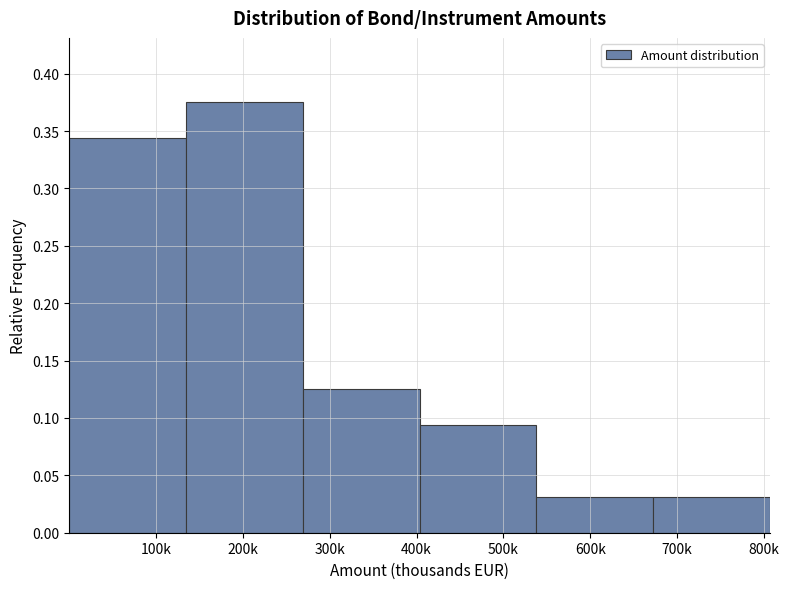

Which label corresponds to the largest value in the chart?

200k